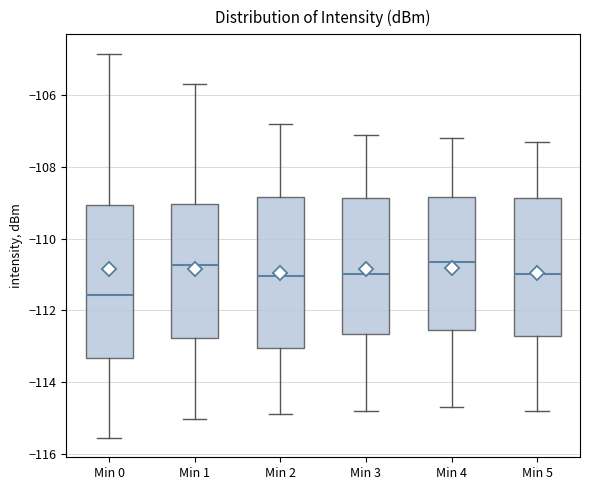

Reading left to right, read every box against the y-axis: the position of its median line, the range the box covers, and the ends of its whiskers. The values are not printed on the chart, so give them approximately, as read against the axis.

Min 0: median -111.6, box -113.4 to -109.0, whiskers -115.6 to -104.8
Min 1: median -110.8, box -112.8 to -109.0, whiskers -115.0 to -105.6
Min 2: median -111.0, box -113.0 to -108.8, whiskers -114.8 to -106.8
Min 3: median -111.0, box -112.6 to -108.8, whiskers -114.8 to -107.0
Min 4: median -110.6, box -112.6 to -108.8, whiskers -114.6 to -107.2
Min 5: median -111.0, box -112.8 to -108.8, whiskers -114.8 to -107.2